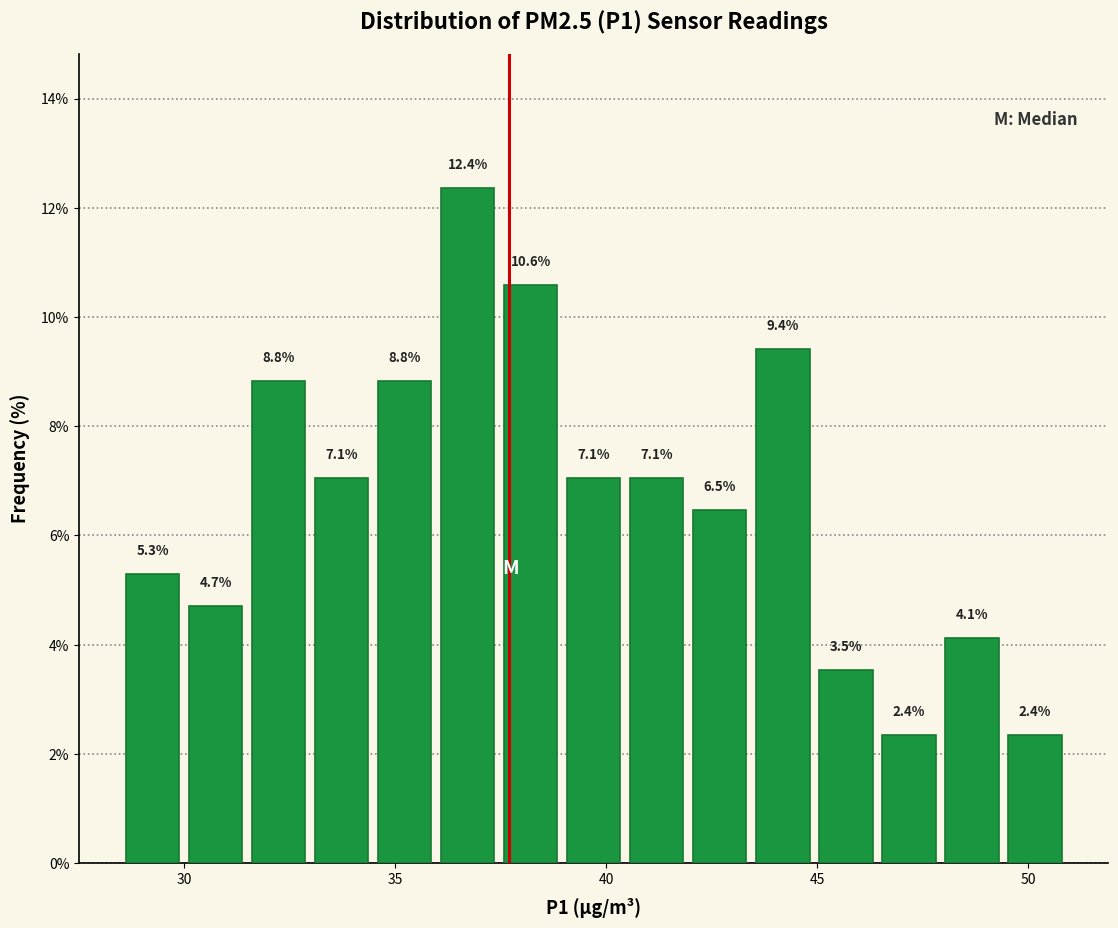

Around what value on the x-axis is the tallest bar? Give the approximate position of its centre, as read against the axis.

36.5